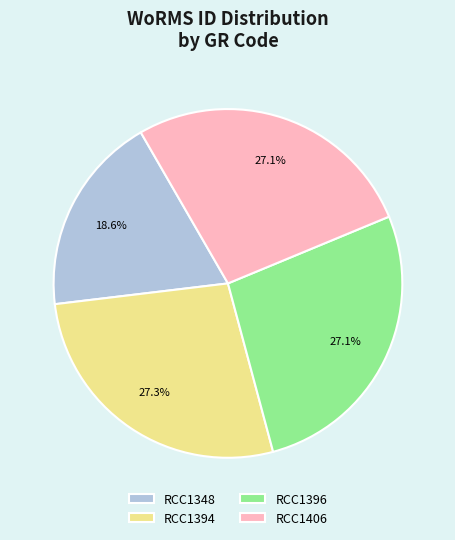

True or false: RCC1348 accounts for 19% of the total.

True